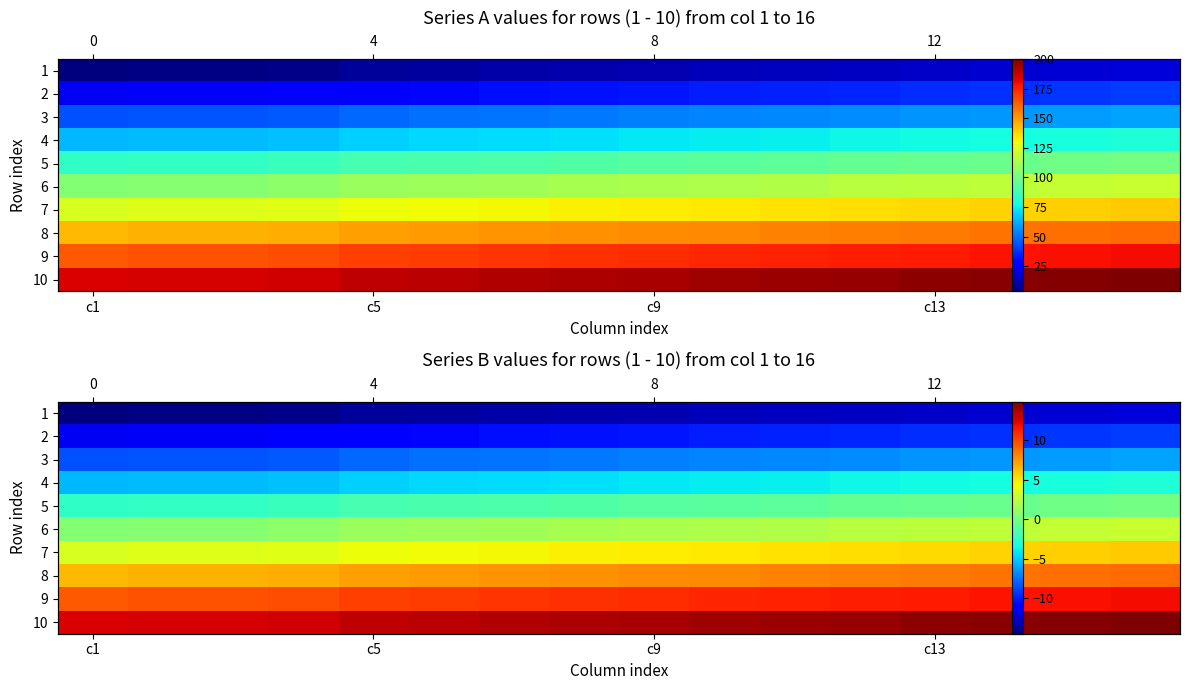

How many values in the 2 series exceed -10?

6